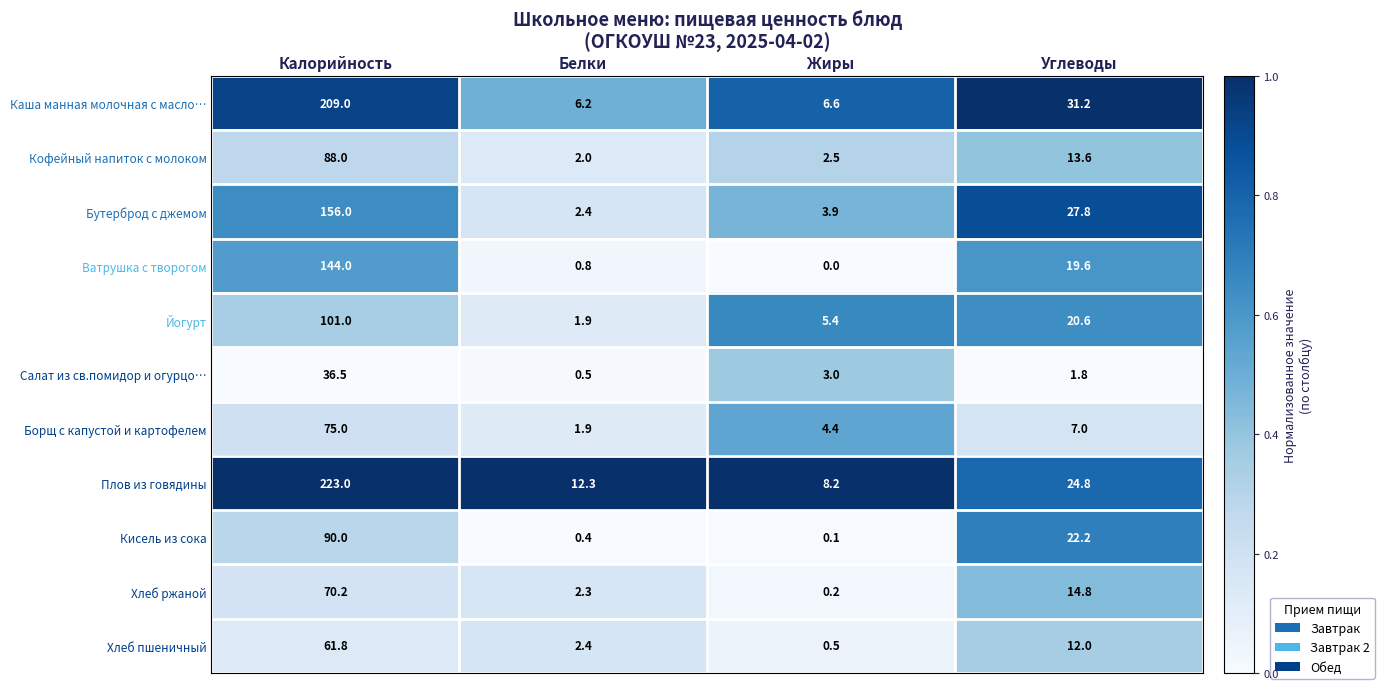

Which series changed the most between Белки and Жиры?

Плов из говядины